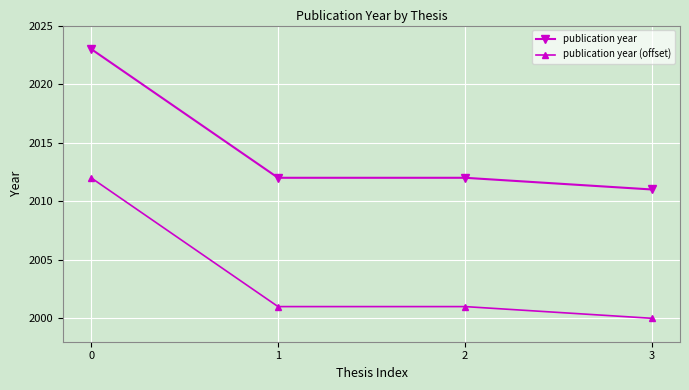

What is the difference between the publication year (offset) values at 3 and 1?

1